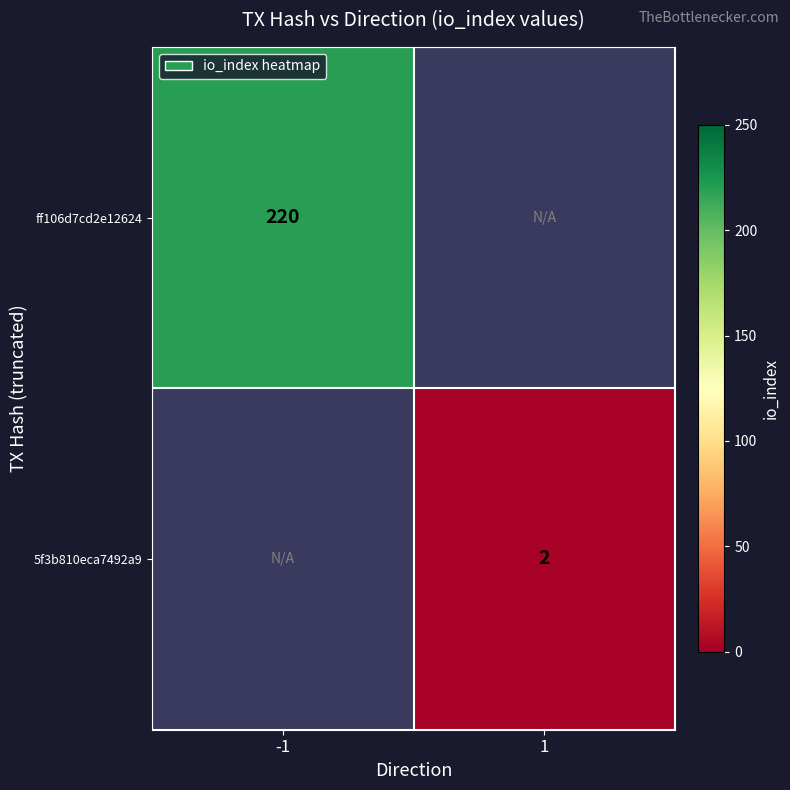

The 5f3b810eca7492a9 series shows 2 at 1. True or false?

True